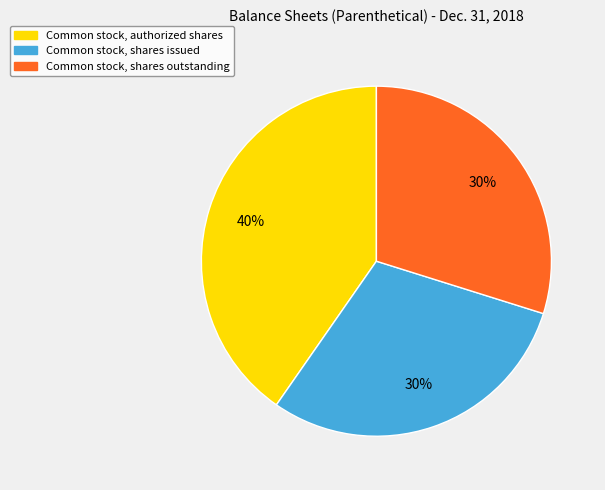

To the nearest percent, what is the average slice percentage?

33%